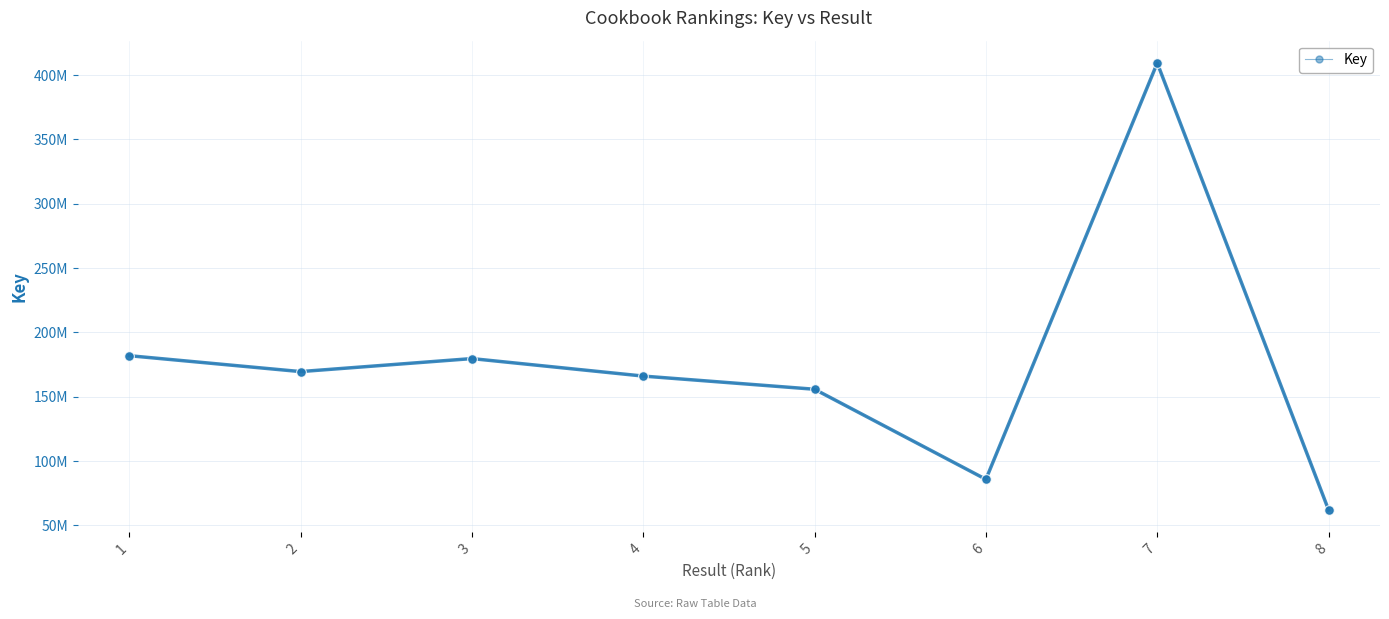

Is this an area chart (filled region under the line)?

No